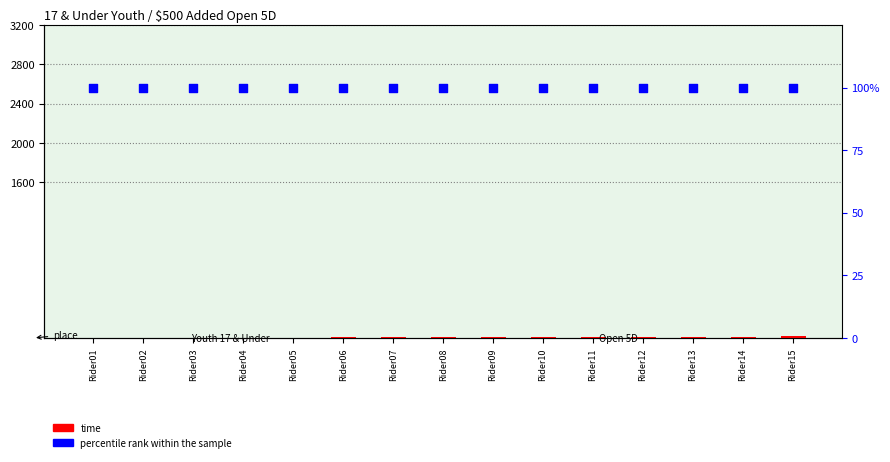

What are all the series names shown in the legend?

time, percentile rank within the sample